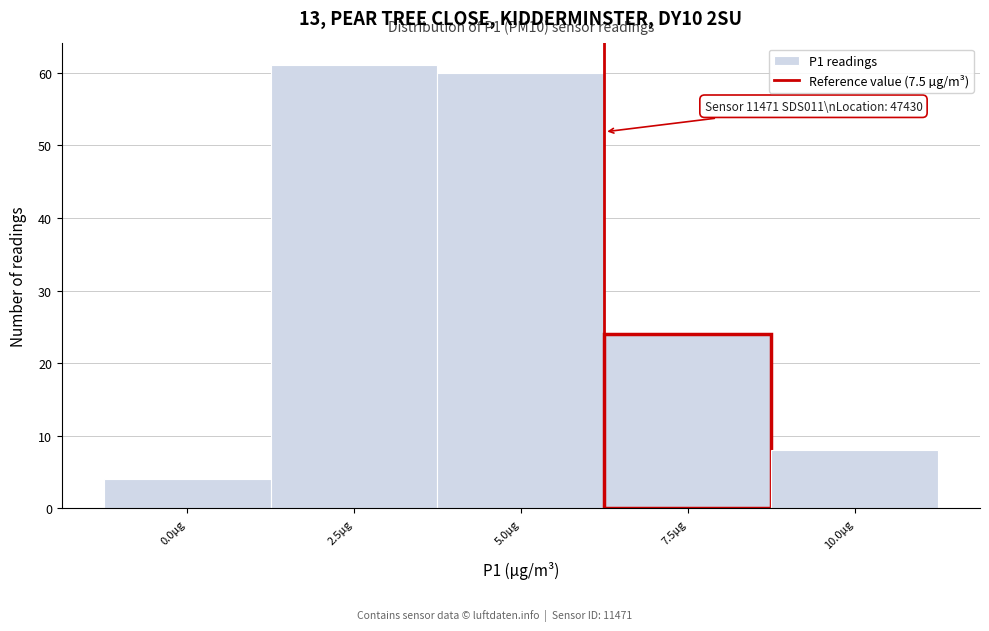

Reading left to right, list all the values displayed in this chart.

0.0µg=4	2.5µg=61	5.0µg=60	7.5µg=24	10.0µg=8